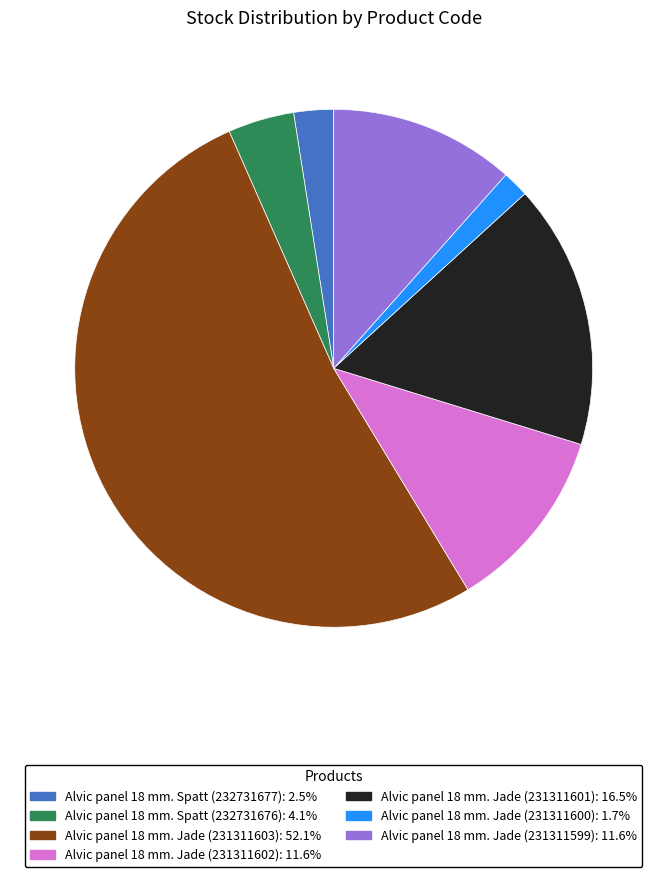

Is it true that Alvic panel 18 mm. Jade (231311599) is 12% of the pie?

True